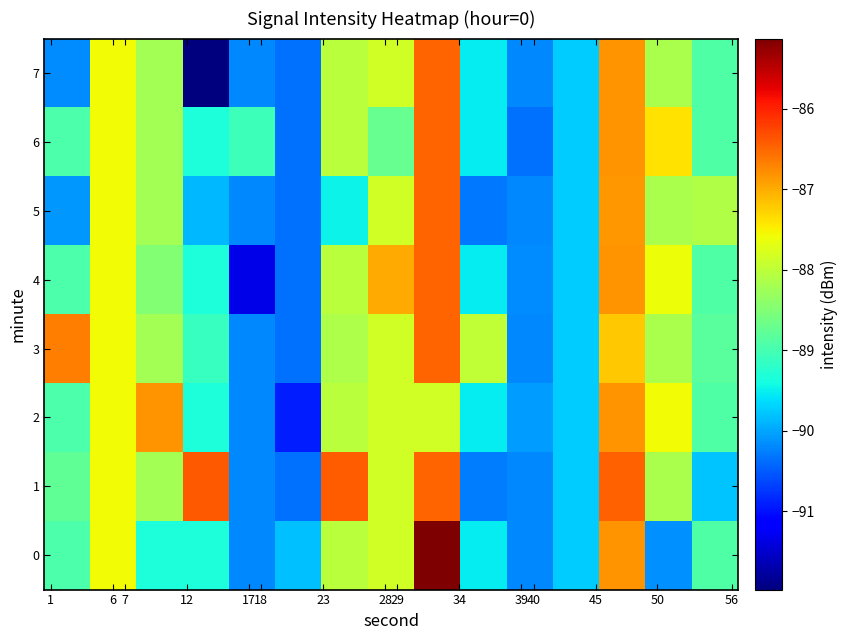

Count the number of data series in this chart.

8